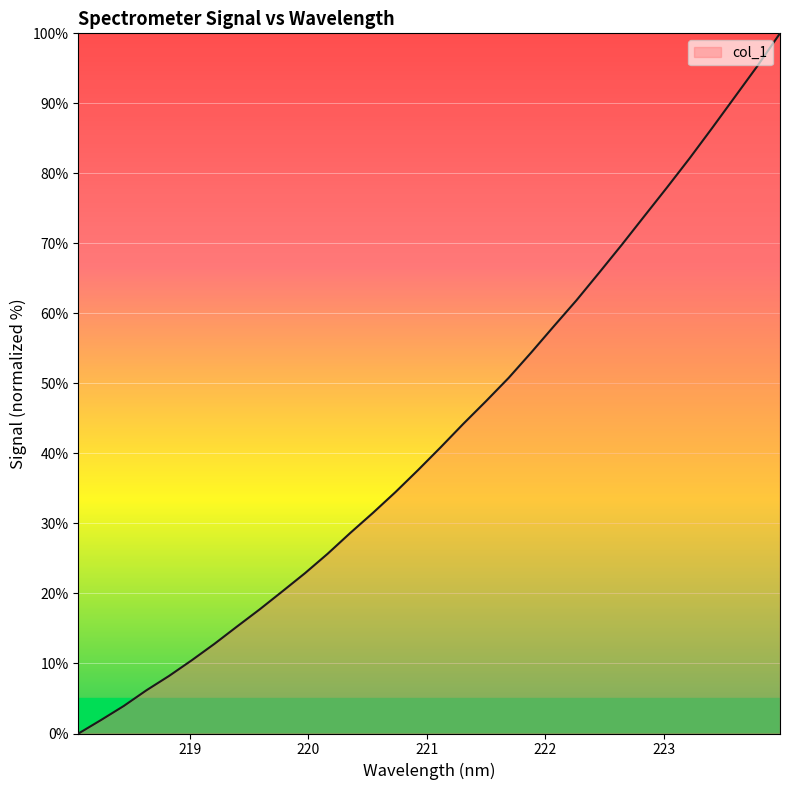

What is the sum of all values?

1378.0